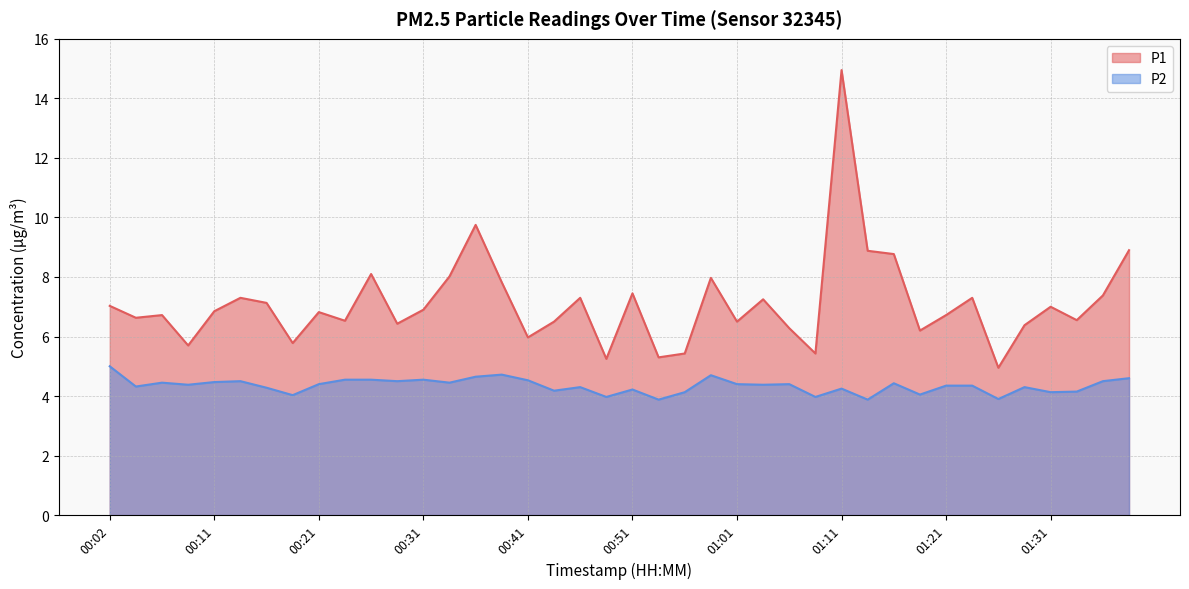

At which label is P1 closest to 9?

01:39